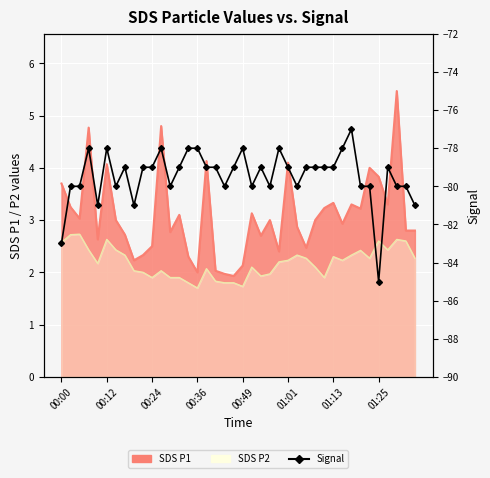

Reading left to right, list all the values displayed in this chart.

-83	-80	-80	-78	-81	-78	-80	-79	-81	-79	-79	-78	-80	-79	-78	-78	-79	-79	-80	-79	-78	-80	-79	-80	-78	-79	-80	-79	-79	-79	-79	-78	-77	-80	-80	-85	-79	-80	-80	-81